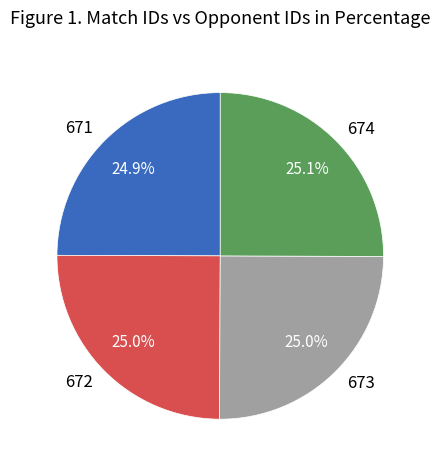

Is there any slice that represents more than half of the pie?

No